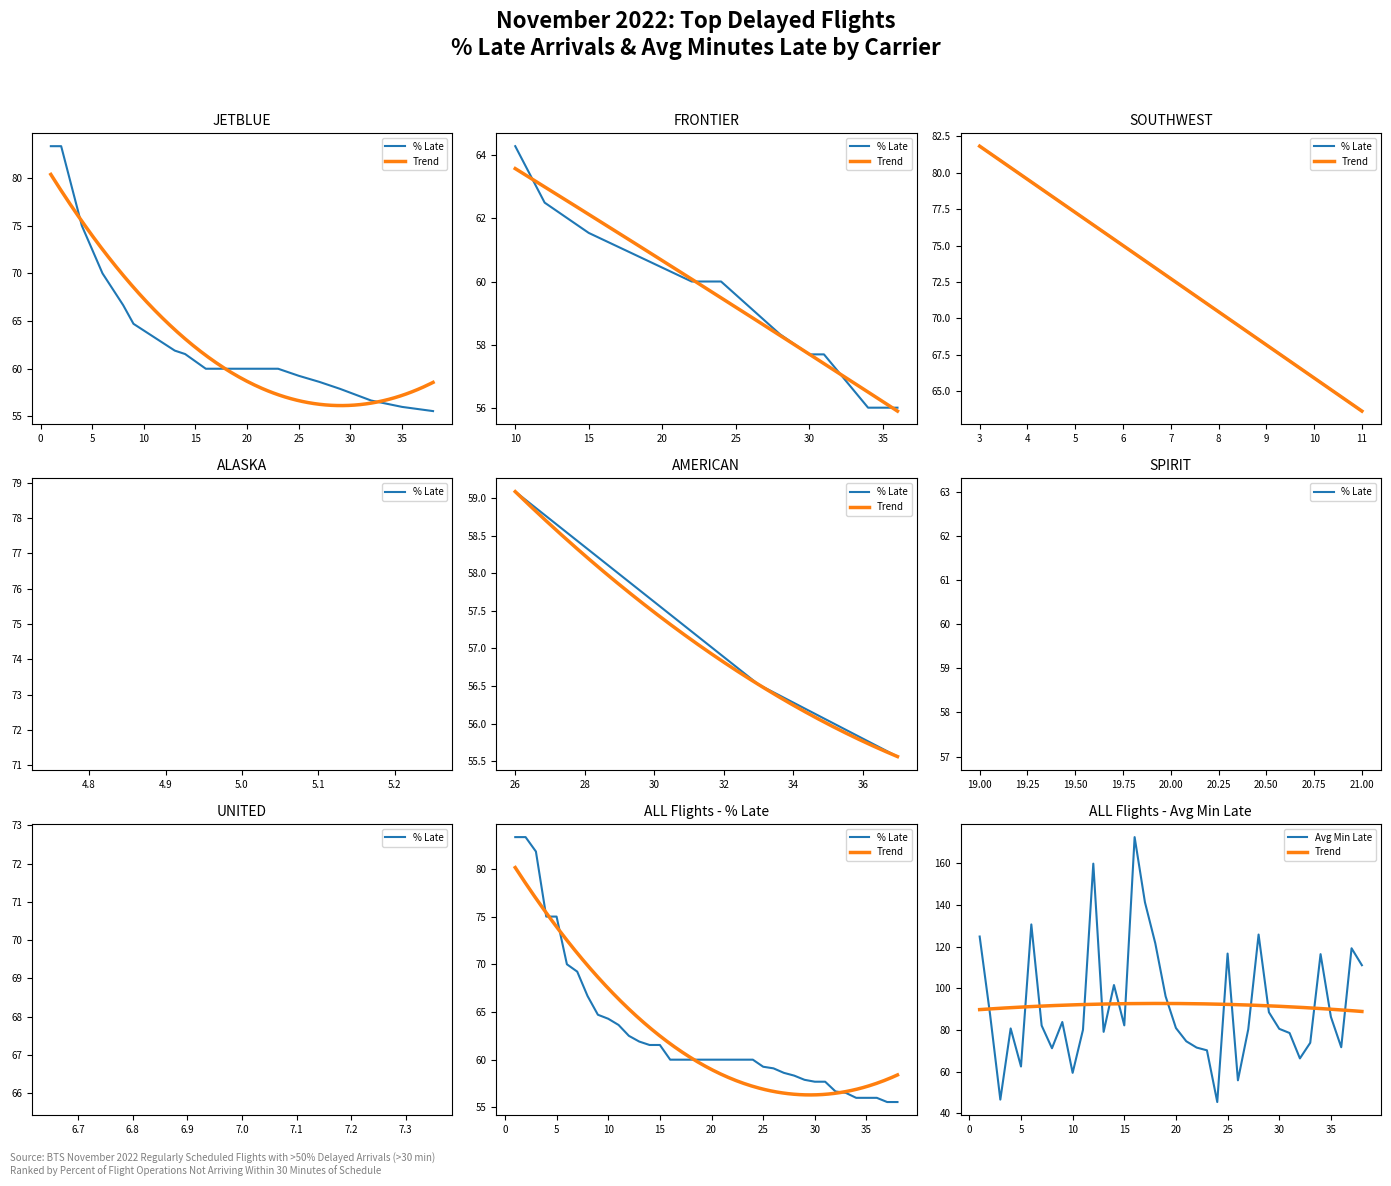

Is it true that Avg Min Late equals 29.2 at 31?

False